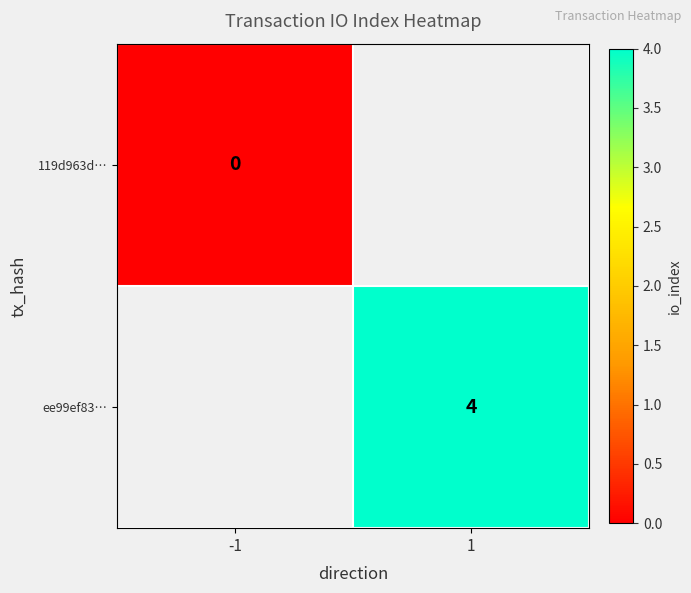

True or false: ee99ef83… has a value of 4 at 1.

True